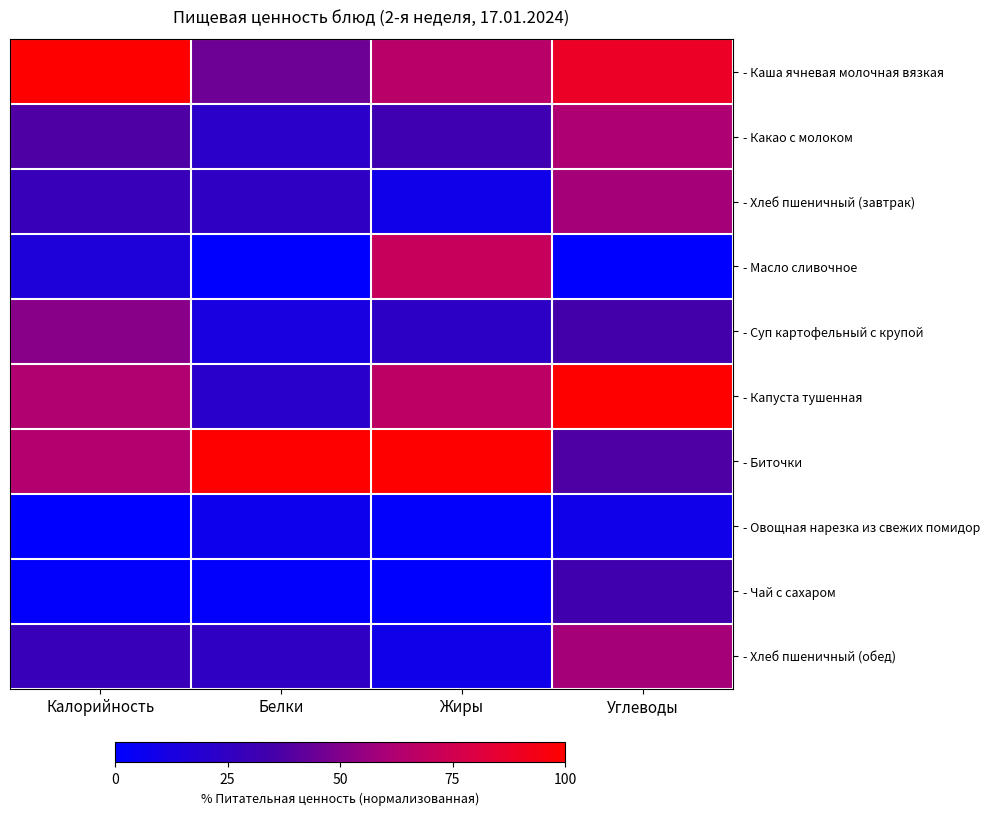

Which series has the widest spread of values?

- Капуста тушенная